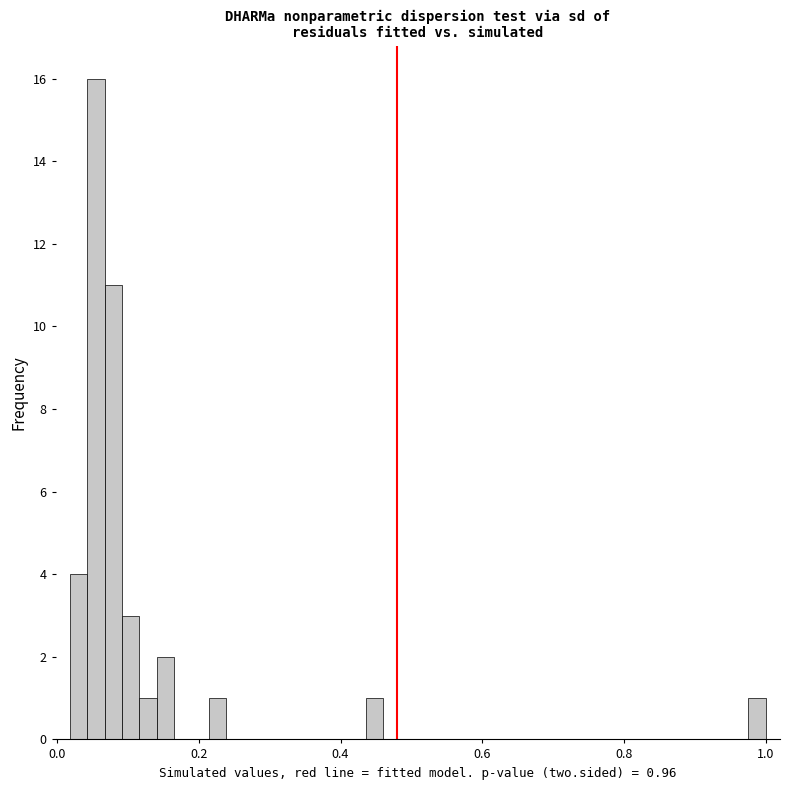

Around what value on the x-axis is the tallest bar? Give the approximate position of its centre, as read against the axis.

0.06